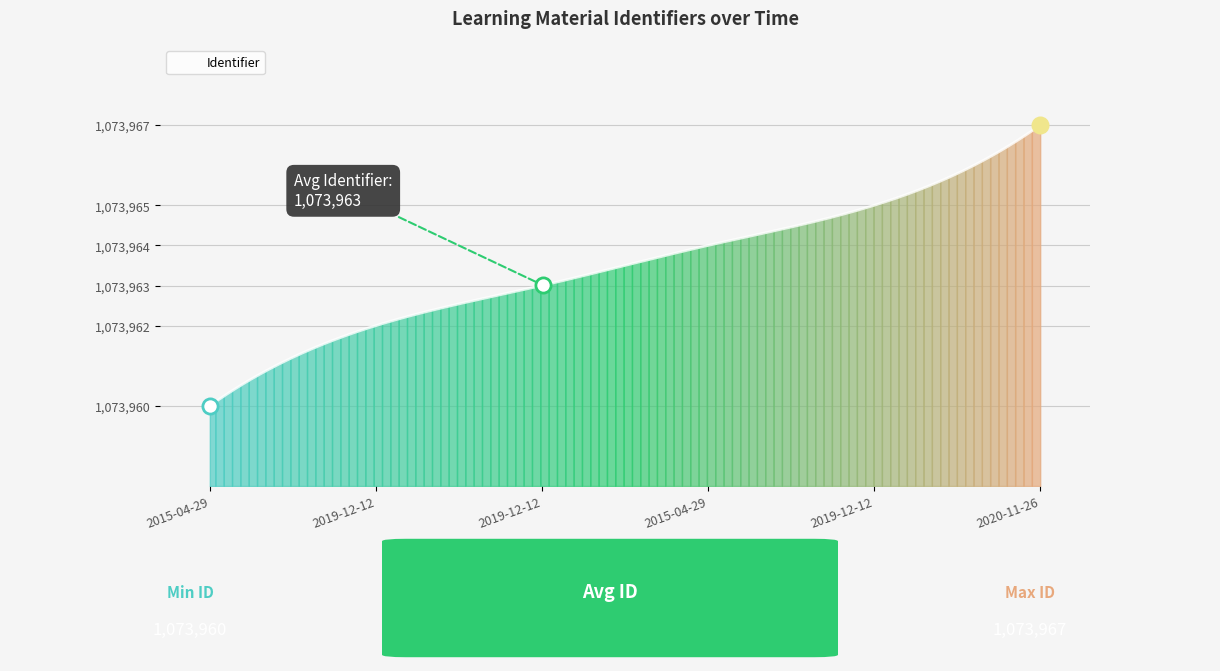

What is the difference between the maximum and minimum values?

7.0